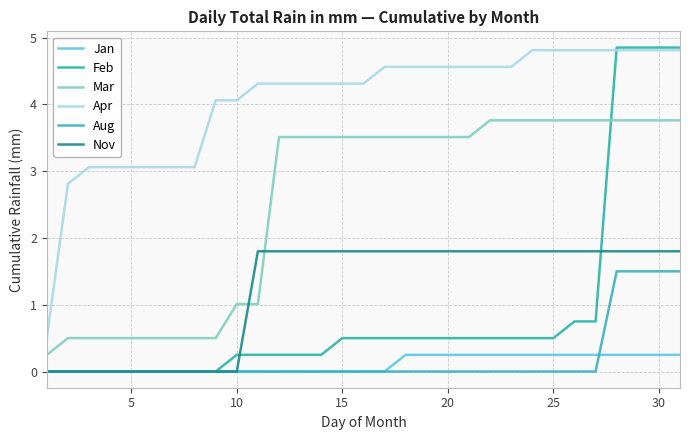

Does the chart display data point markers on the line(s)?

No